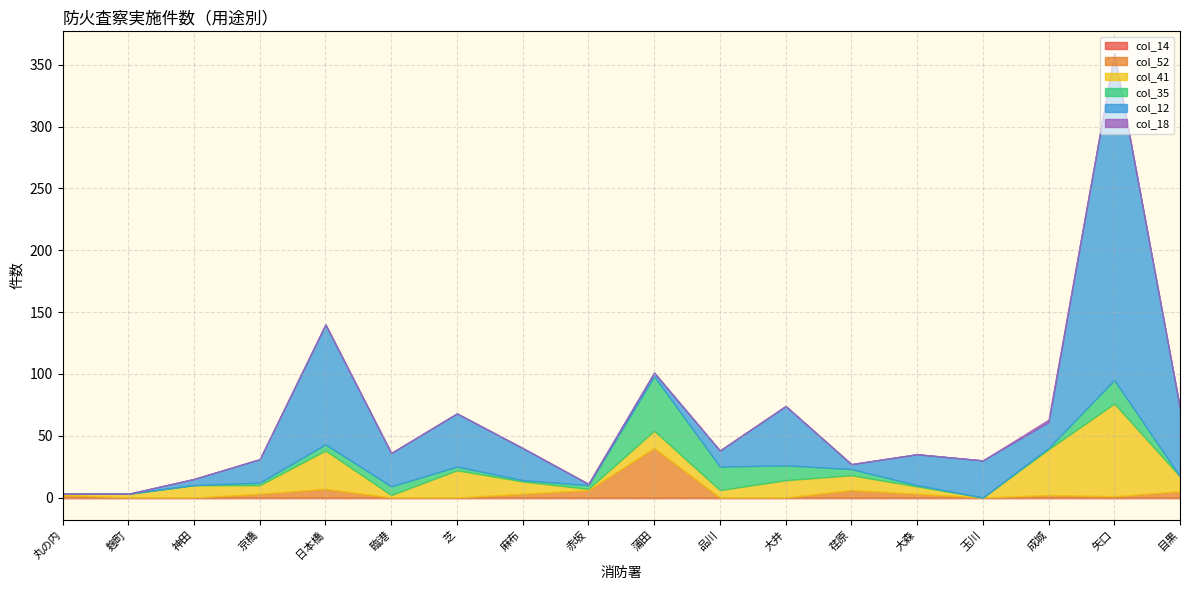

True or false: col_52 has a value of 2 at 麻布.

False